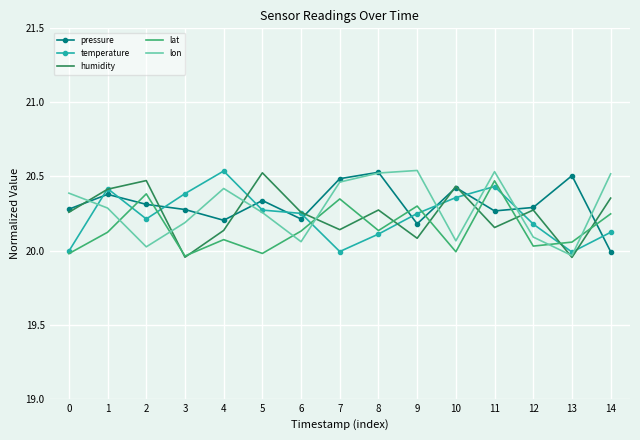

Between 5 and 9, which series saw the biggest shift?

humidity